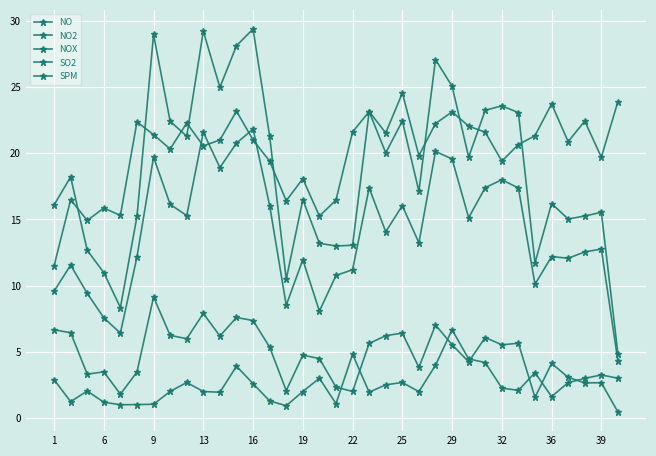

Reading right to left, transcribe all the data shown in this chart.

NO: 0.5	2.7	2.7	3.1	4.1	1.6	5.6	5.5	6.1	4.2	5.5	7.0	3.8	6.4	6.2	5.6	2.0	2.3	4.5	4.7	2.1	5.4	7.4	7.6	6.2	7.9	6.0	6.2	9.1	3.5	1.8	3.5	3.3	6.4	6.7
NO2: 4.3	12.8	12.5	12.1	12.2	10.1	17.4	18.0	17.4	15.1	19.6	20.1	13.2	16.0	14.1	17.4	11.2	10.8	8.1	12.0	8.5	16.1	21.8	20.8	18.9	21.6	15.3	16.1	19.7	12.2	6.4	7.6	9.4	11.6	9.6
NOX: 4.8	15.5	15.3	15.0	16.2	11.7	23.1	23.6	23.3	19.7	25.1	27.1	17.1	22.4	20.0	23.2	13.1	13.0	13.2	16.5	10.5	21.3	29.4	28.1	25.0	29.2	21.3	22.4	29.0	15.2	8.3	11.0	12.7	18.2	16.1
SO2: 3.0	3.3	3.0	2.7	1.6	3.4	2.1	2.3	4.2	4.5	6.7	4.0	2.0	2.7	2.5	1.9	4.8	1.1	3.0	2.0	0.9	1.3	2.6	3.9	1.9	2.0	2.7	2.0	1.0	1.0	1.0	1.2	2.0	1.2	2.9
SPM: 23.9	19.7	22.4	20.9	23.7	21.3	20.7	19.4	21.6	22.1	23.1	22.2	19.8	24.6	21.5	23.2	21.6	16.5	15.3	18.1	16.4	19.4	21.0	23.2	21.0	20.6	22.3	20.3	21.4	22.4	15.3	15.9	14.9	16.5	11.5